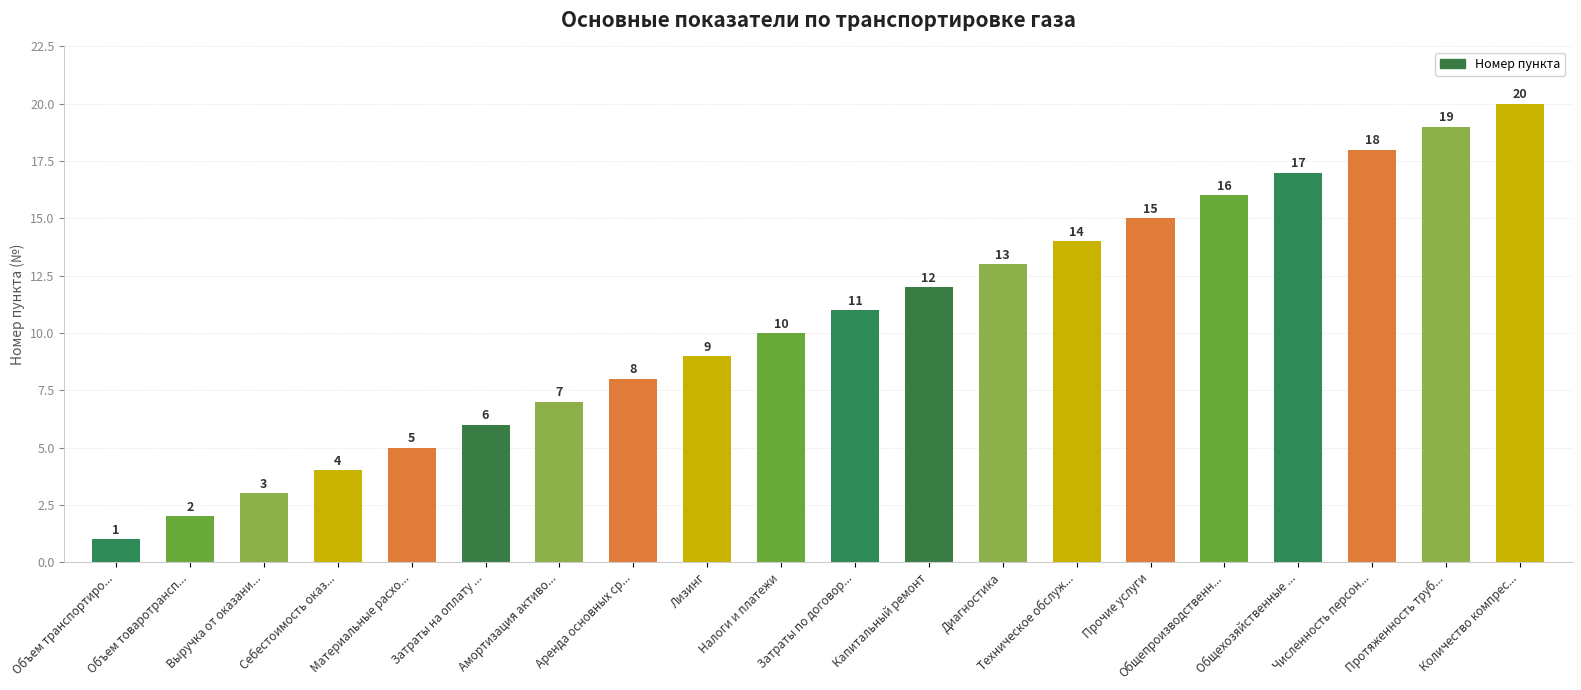

Reading right to left, what are all the values shown in this chart?

20	19	18	17	16	15	14	13	12	11	10	9	8	7	6	5	4	3	2	1